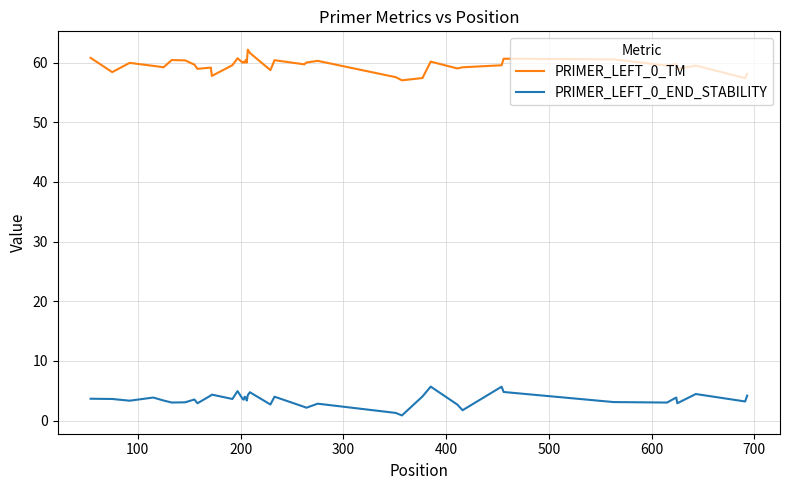

How many lines are shown in the chart?

2